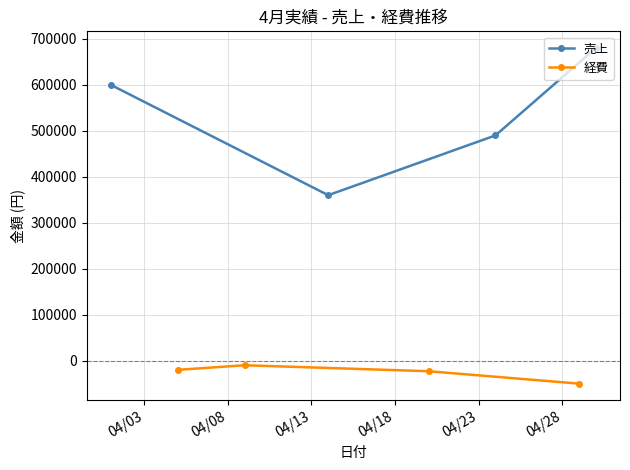

What is the value of the 売上 point at the 1st from the left?

600000